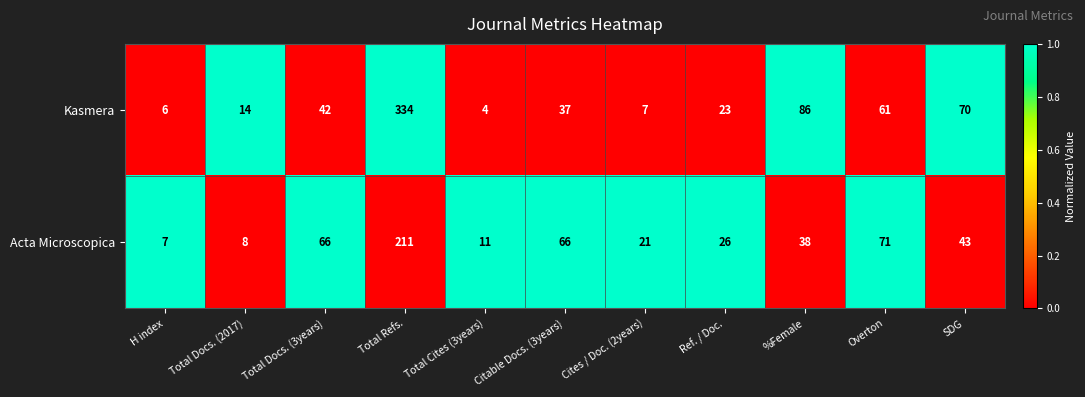

Rank the series at Cites / Doc. (2years) from lowest to highest value.

Kasmera, Acta Microscopica